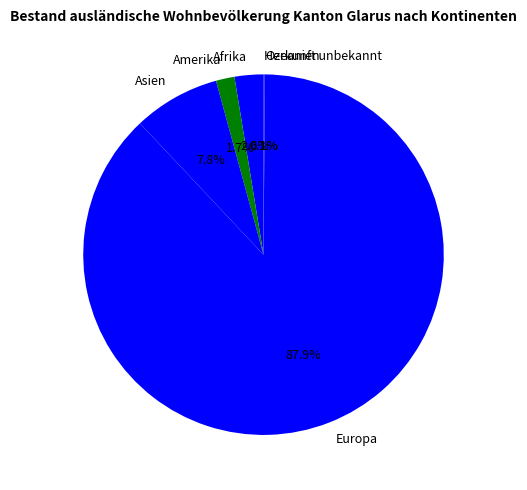

Does Europa represent more than half of the total?

Yes